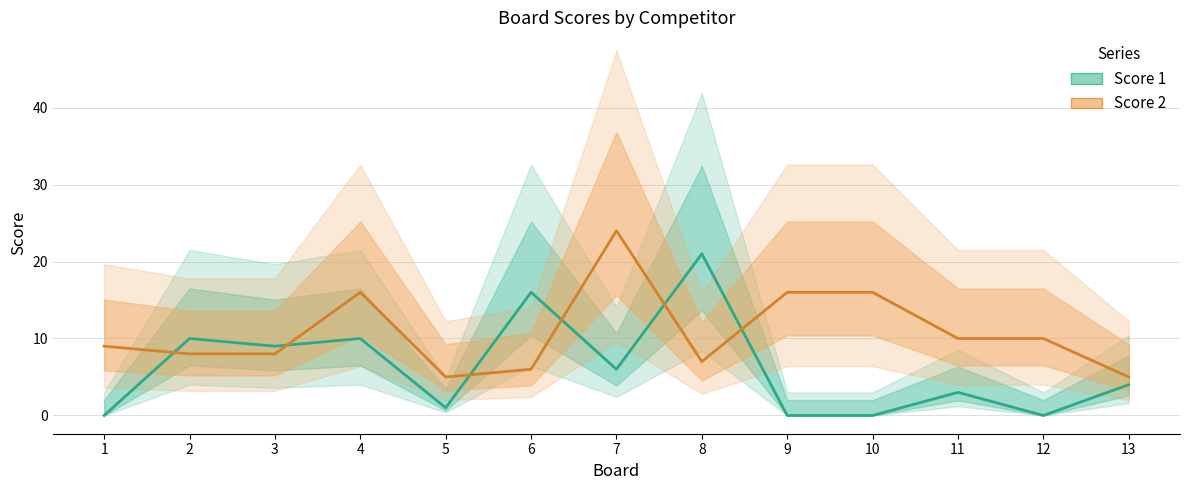

In Score 1, how many points are higher than both neighbors (excluding endpoints)?

5